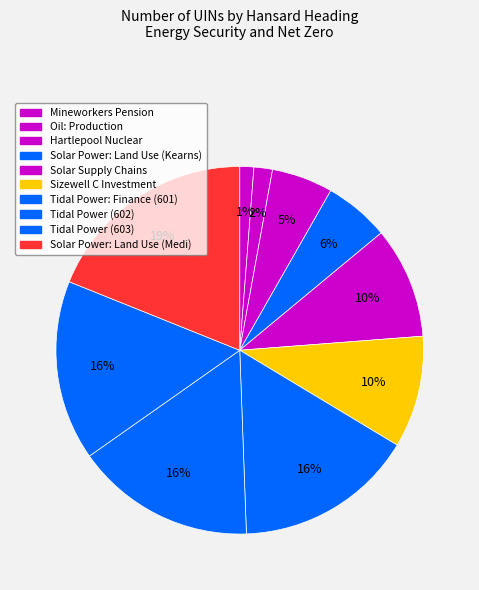

Is it true that Solar Power: Land Use (Kearns) is 6% of the pie?

True